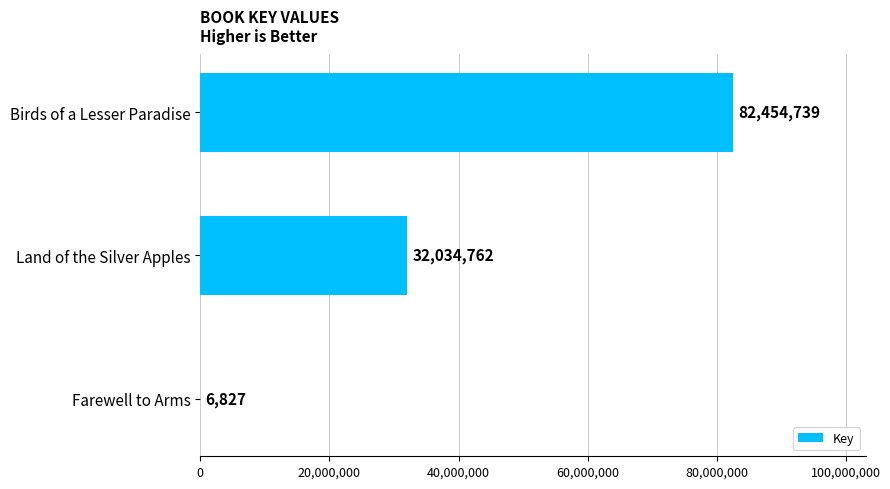

What is the sum of all values?

114496328